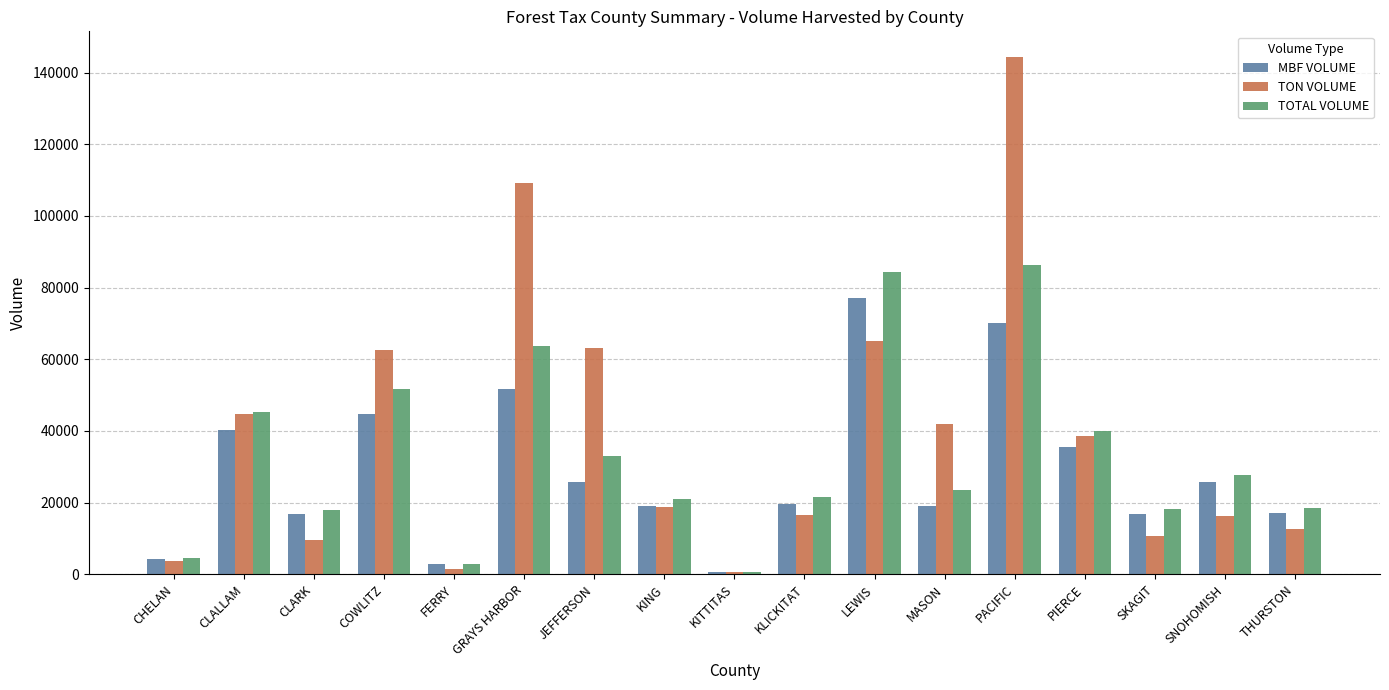

At which label does MBF VOLUME first exceed 19636?

CLALLAM